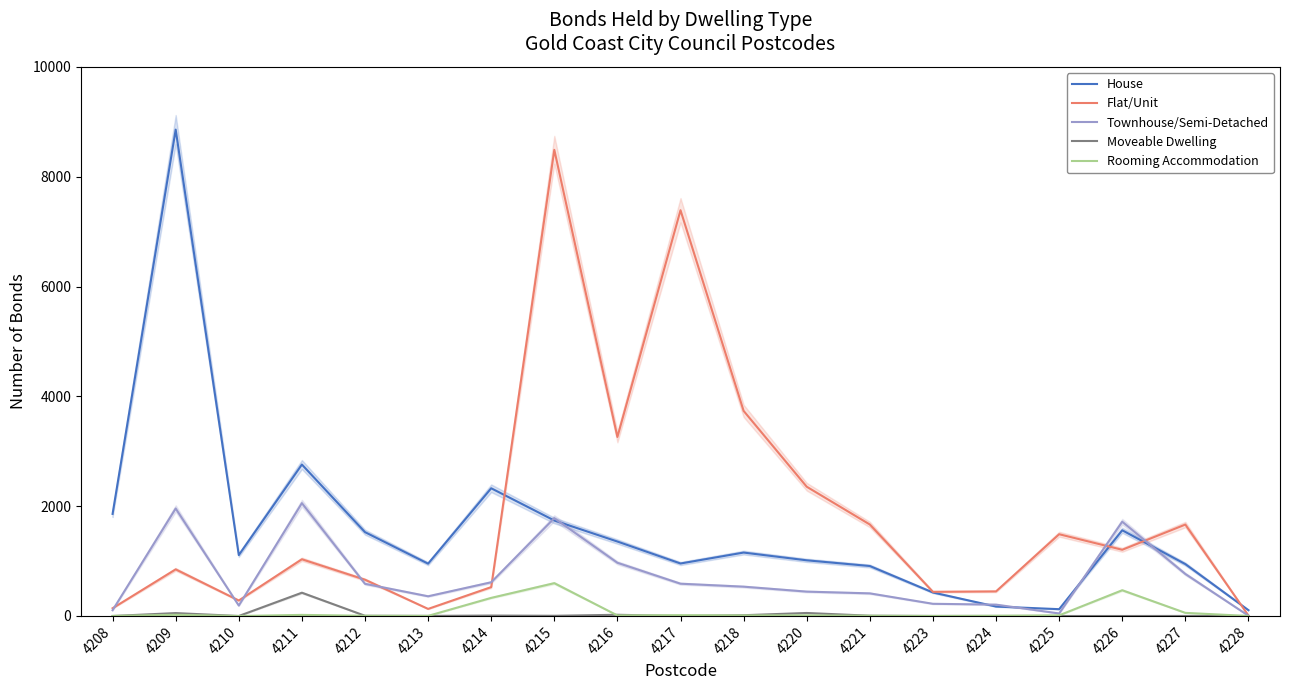

At which category is the sum across all series the highest?

4215